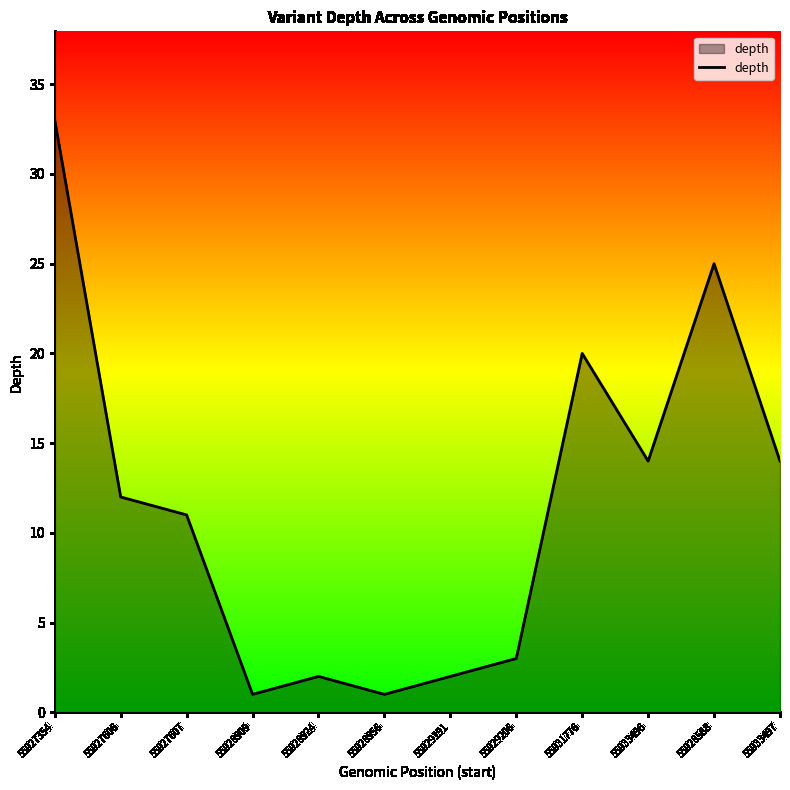

Between 55929206 and 55928924, which is larger?

55929206